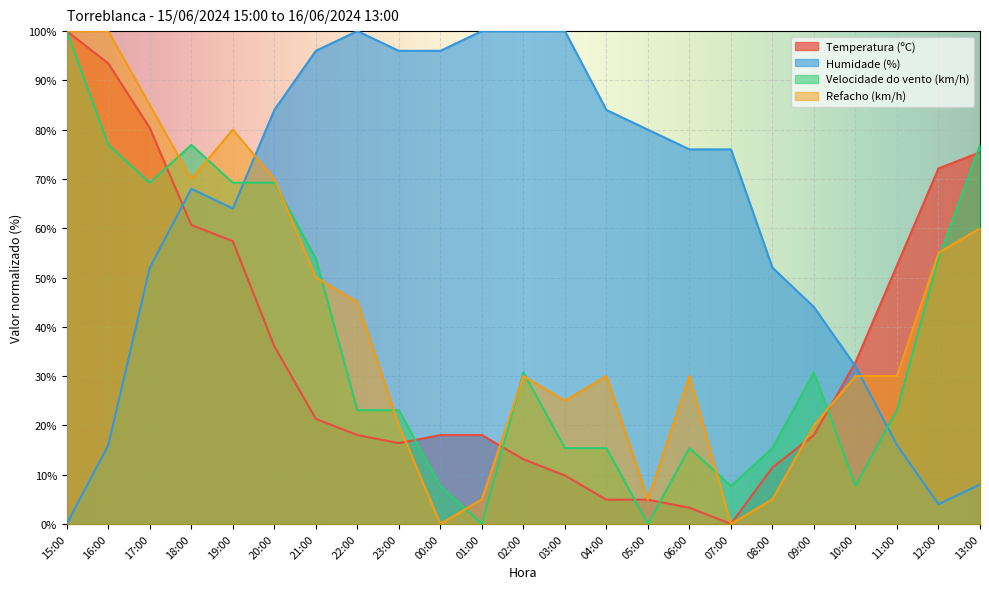

How many intersections are there between Refacho (km/h) and Temperatura (ºC)?

4